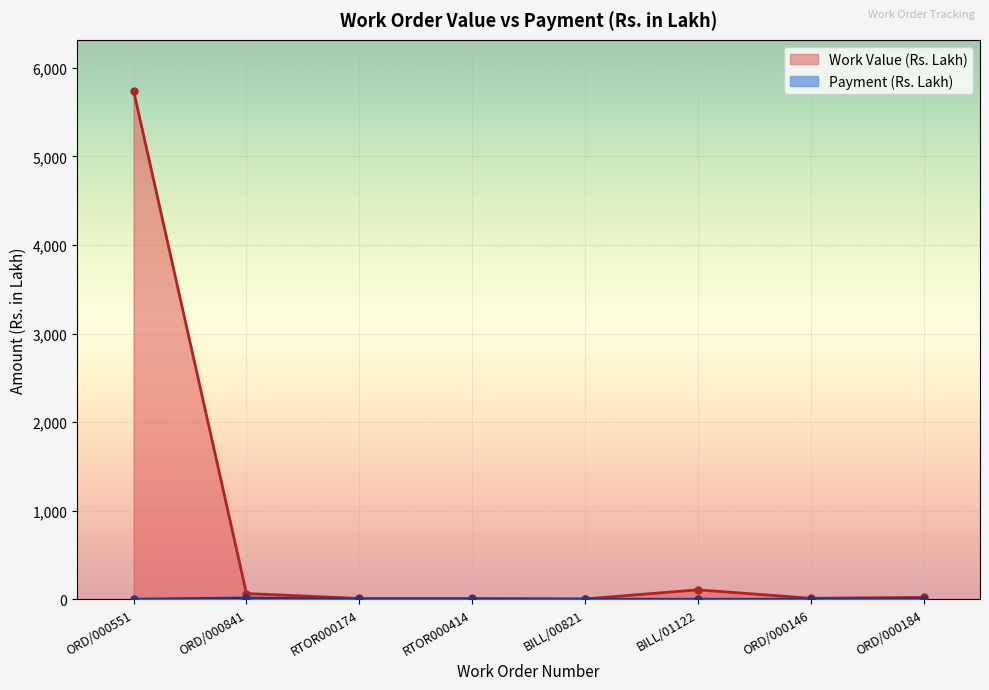

How many interior local valleys does the Work Value (Rs. Lakh) series have?

2